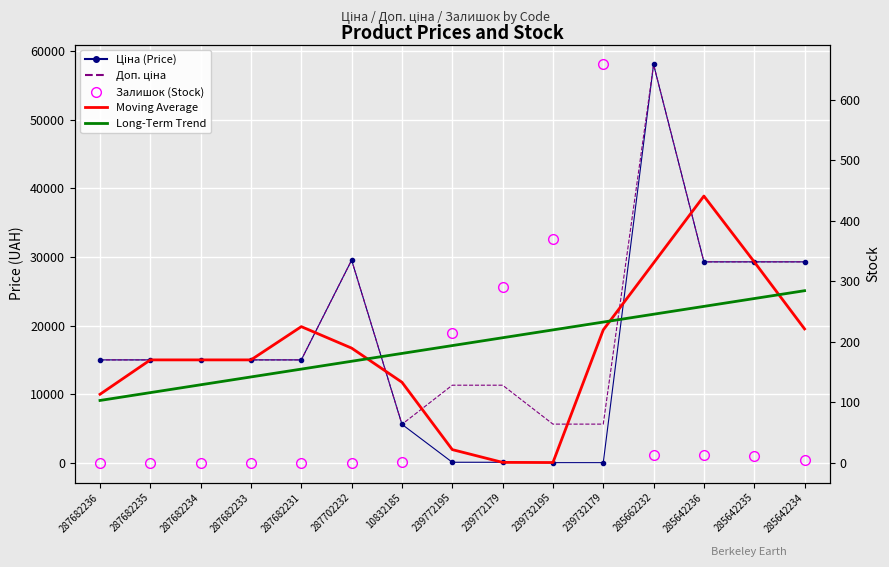

What is the average value of the Long-Term Trend series?

17102.8